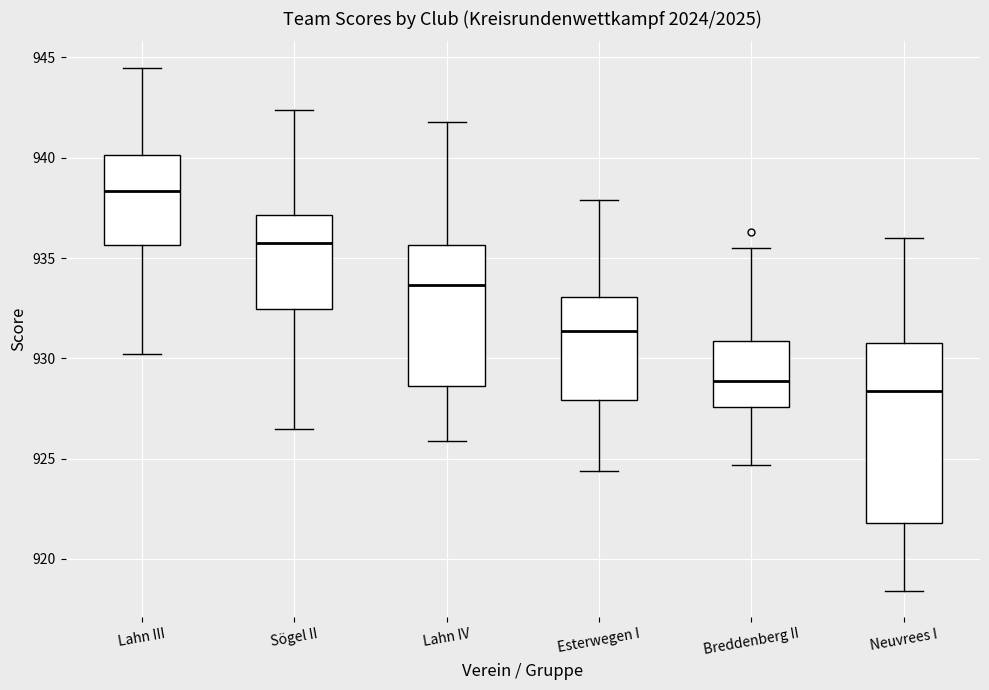

Which box's median line is the highest?

Lahn III